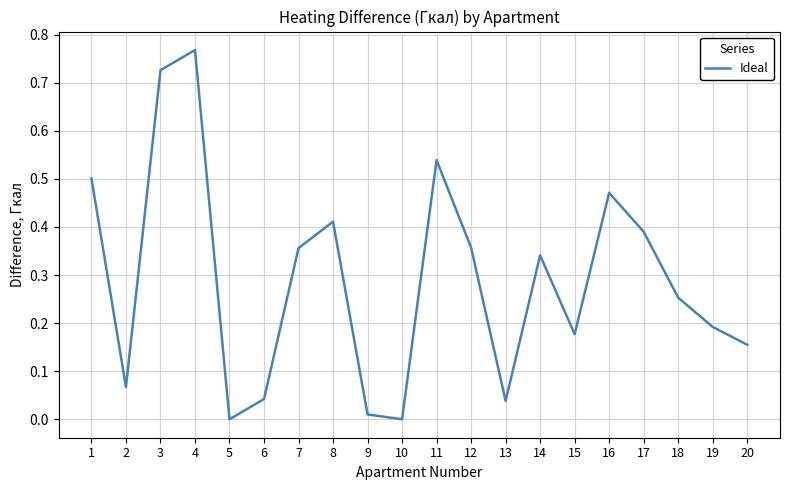

Which label corresponds to the largest value in the chart?

4